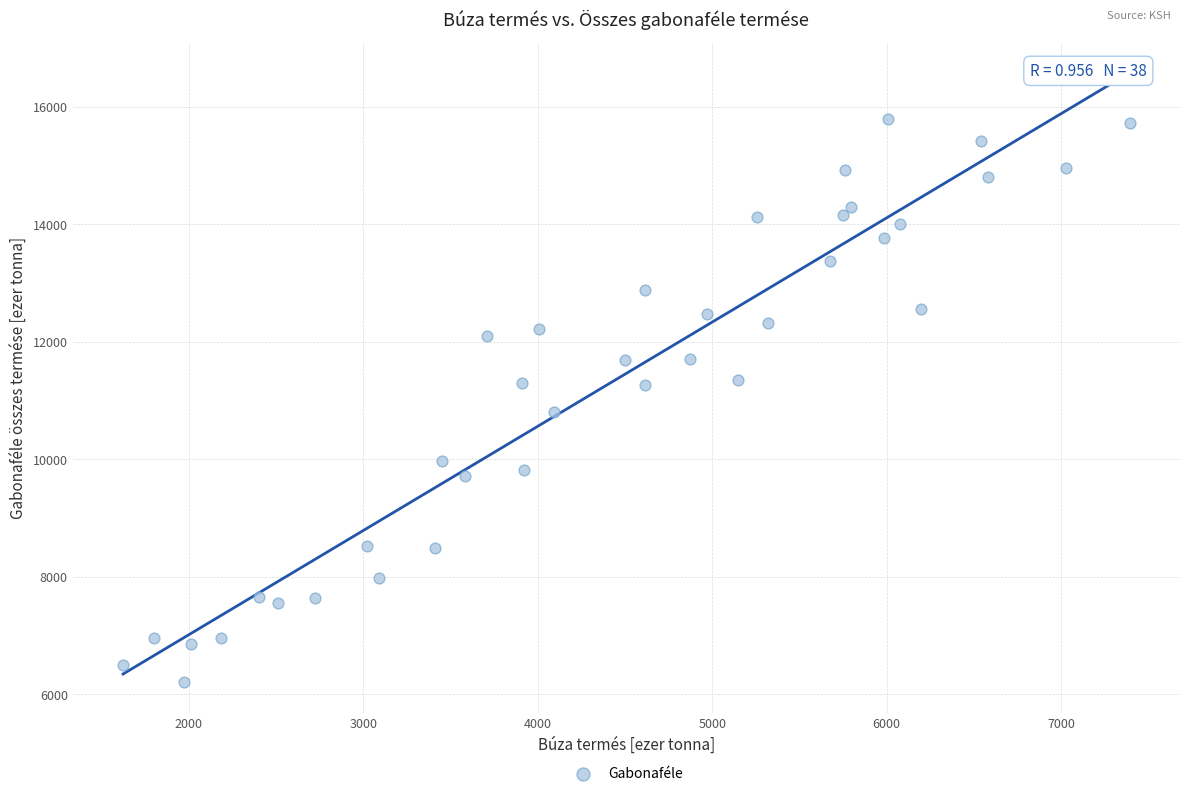

What is the range of Y values (max minus min)?

9587